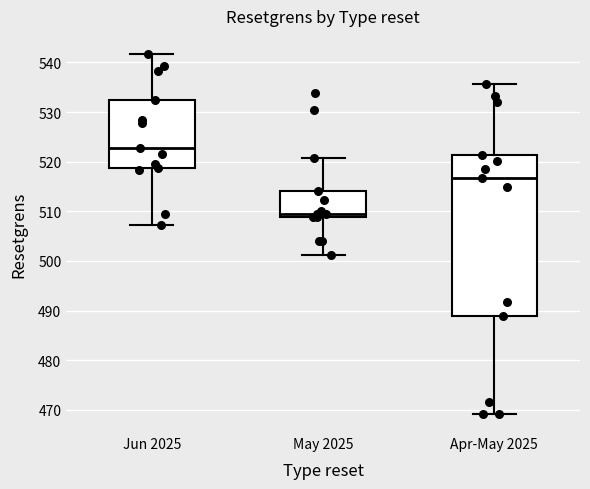

Comparing the boxes themselves (not the whiskers), which one is the tallest?

Apr-May 2025